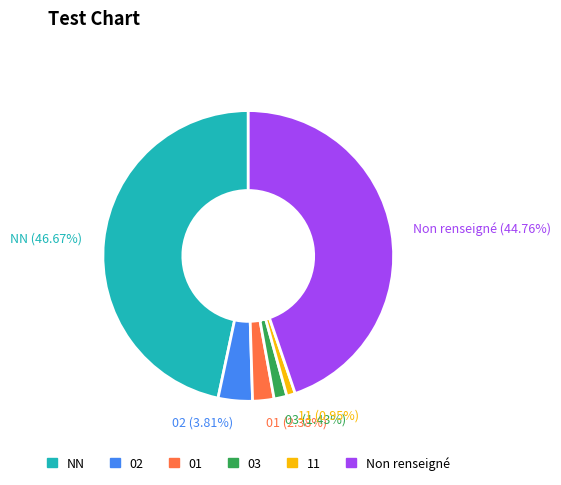

What is the ratio of the value at 02 to the value at 01?

1.6